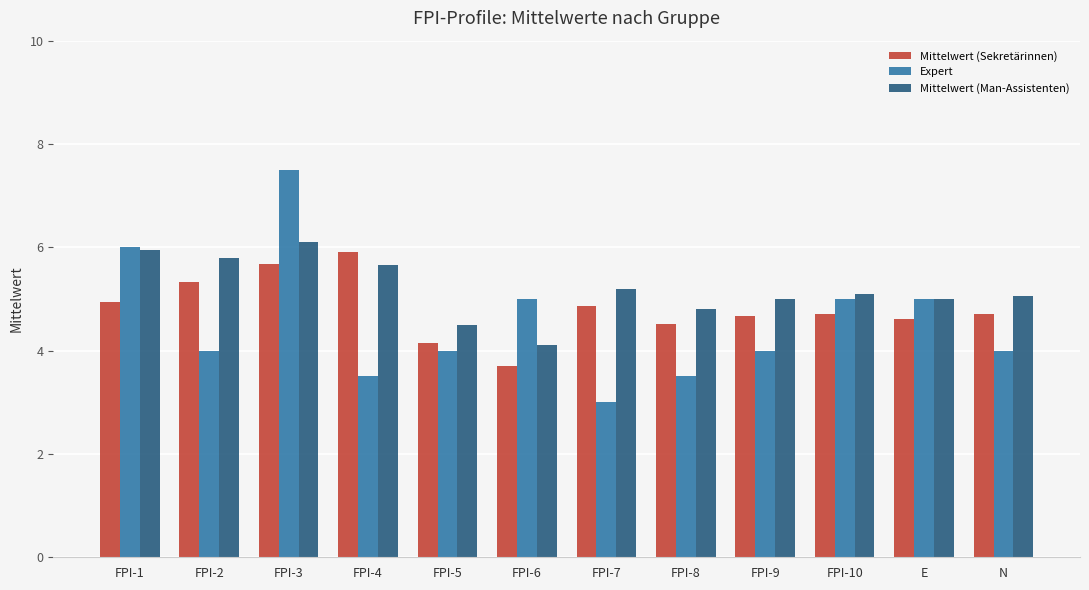

Which series has the widest spread of values?

Expert